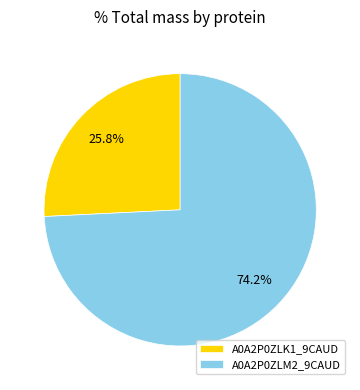

How many segments does this pie chart have?

2